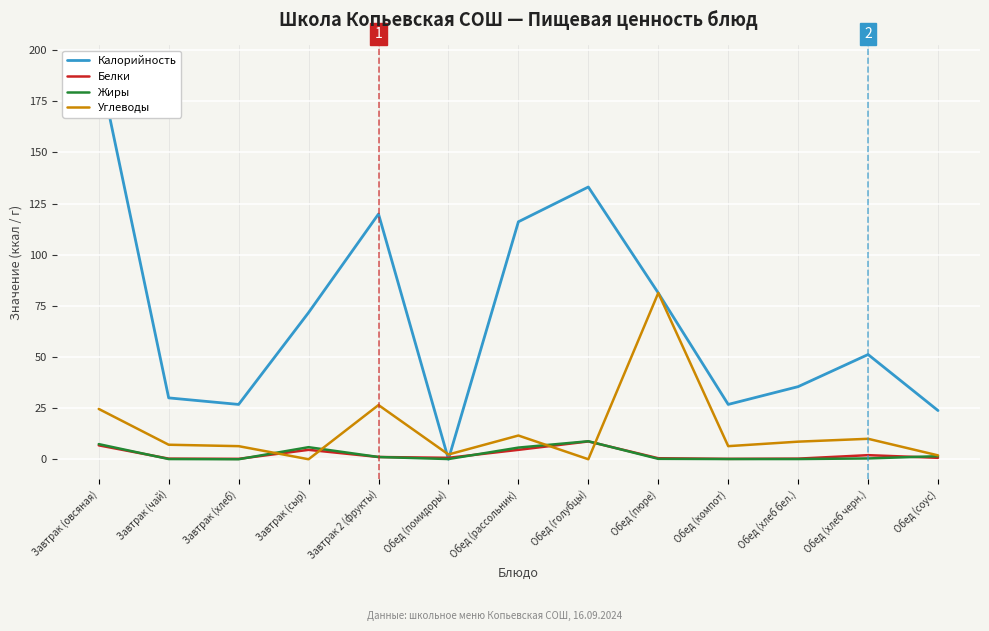

What is the total value across all series at Обед (рассольник)?

138.0